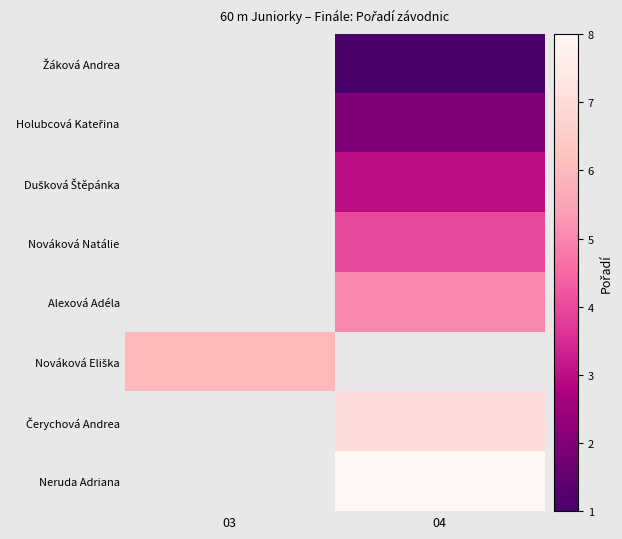

Read the Žáková Andrea value at 04.

1.0